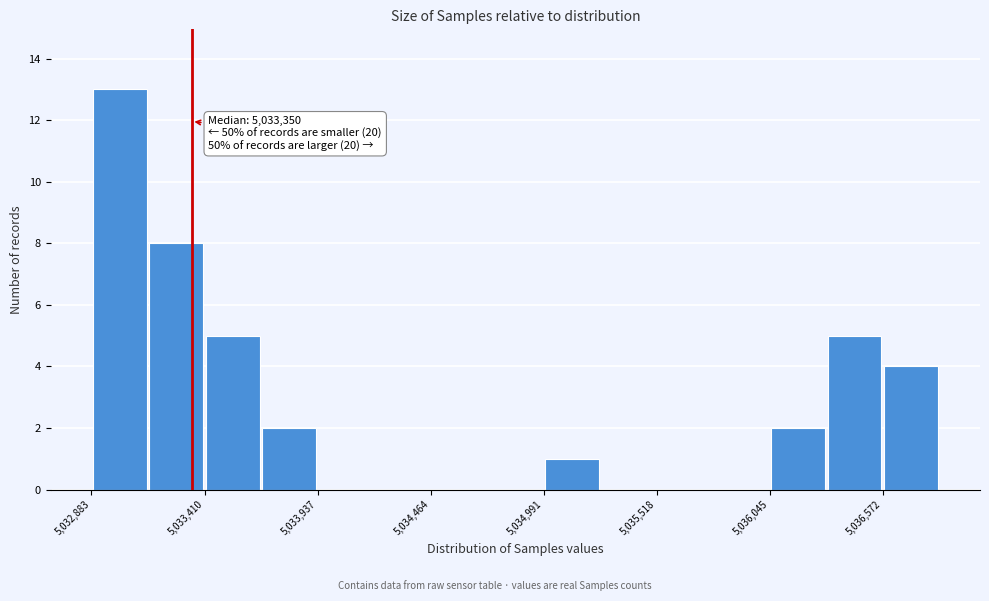

Around what value on the x-axis is the tallest bar? Give the approximate position of its centre, as read against the axis.

5033000